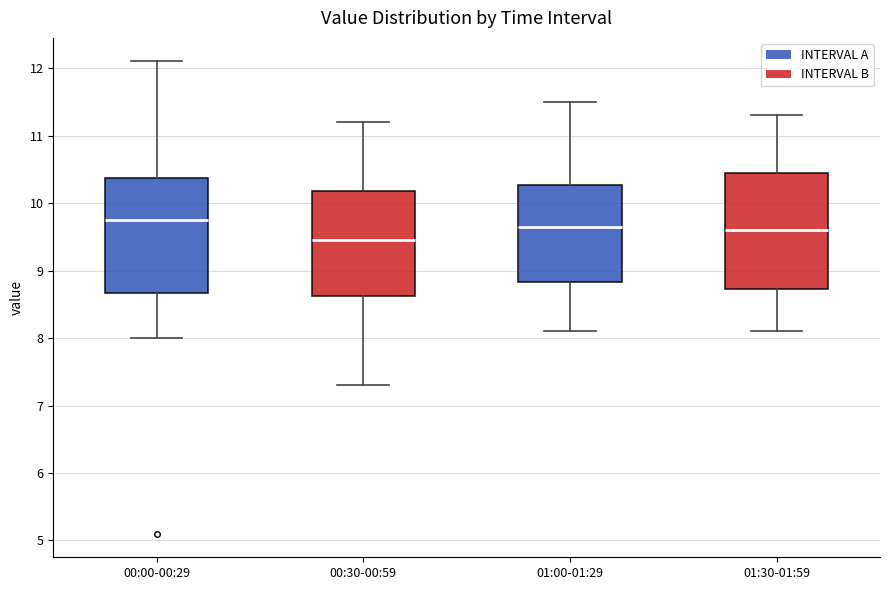

Which box has the lowest median line?

00:30-00:59